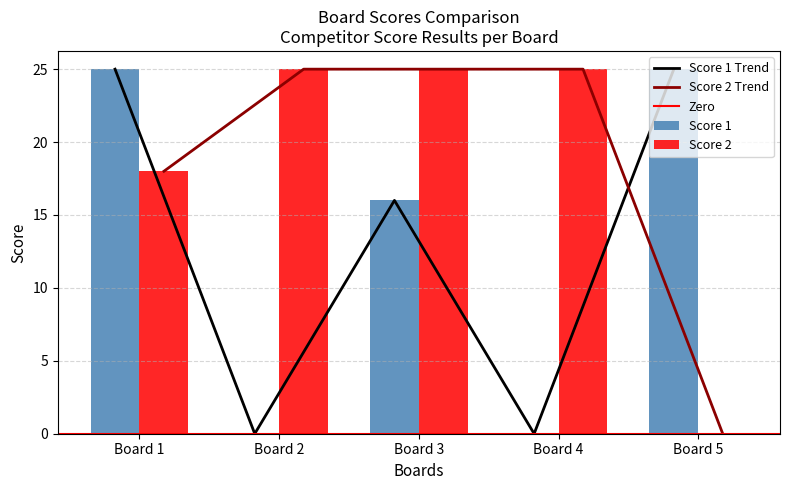

What is the highest value of the Score 1 Trend series?

25